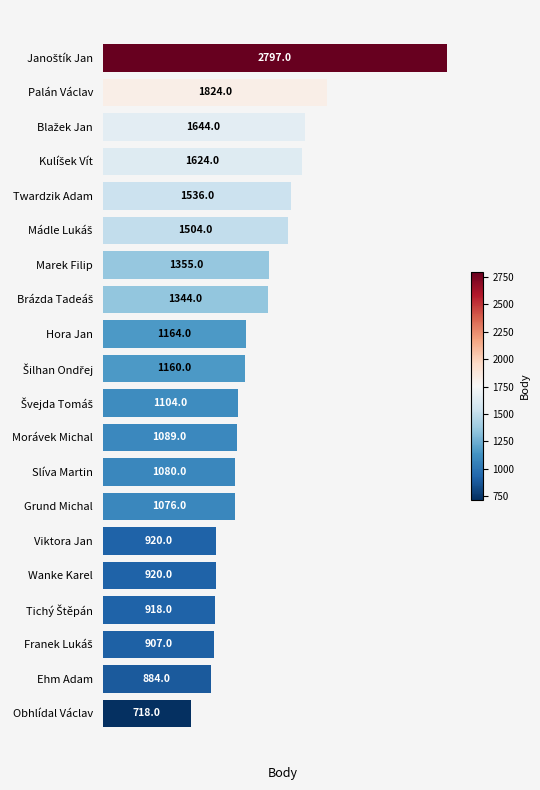

True or false: the data shows 1089 at Morávek Michal.

True